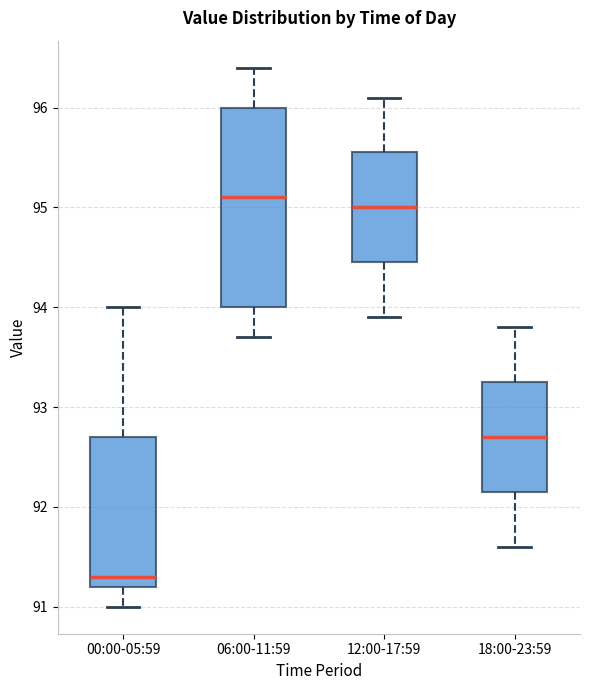

Reading left to right, transcribe this box plot: for each box, give where its median line is, the range the box spans, and where its two whiskers end, as read against the y-axis. The values are not printed on the chart, so give them approximately, as read against the axis.

00:00-05:59: median 91.3, box 91.2 to 92.7, whiskers 91.0 to 94.0
06:00-11:59: median 95.1, box 94.0 to 96.0, whiskers 93.7 to 96.4
12:00-17:59: median 95.0, box 94.5 to 95.6, whiskers 93.9 to 96.1
18:00-23:59: median 92.7, box 92.2 to 93.3, whiskers 91.6 to 93.8